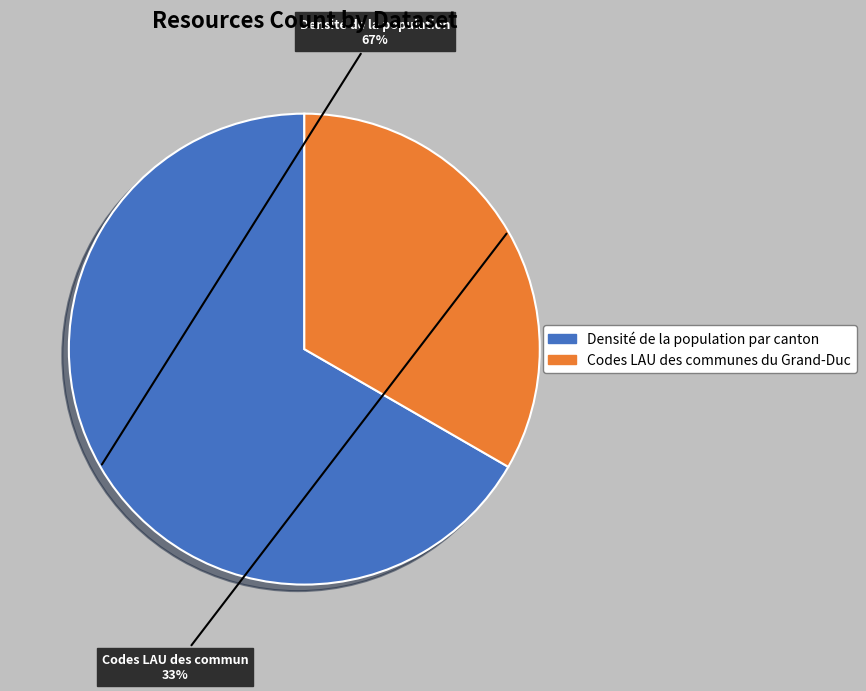

To the nearest percent, what is the average slice percentage?

50%